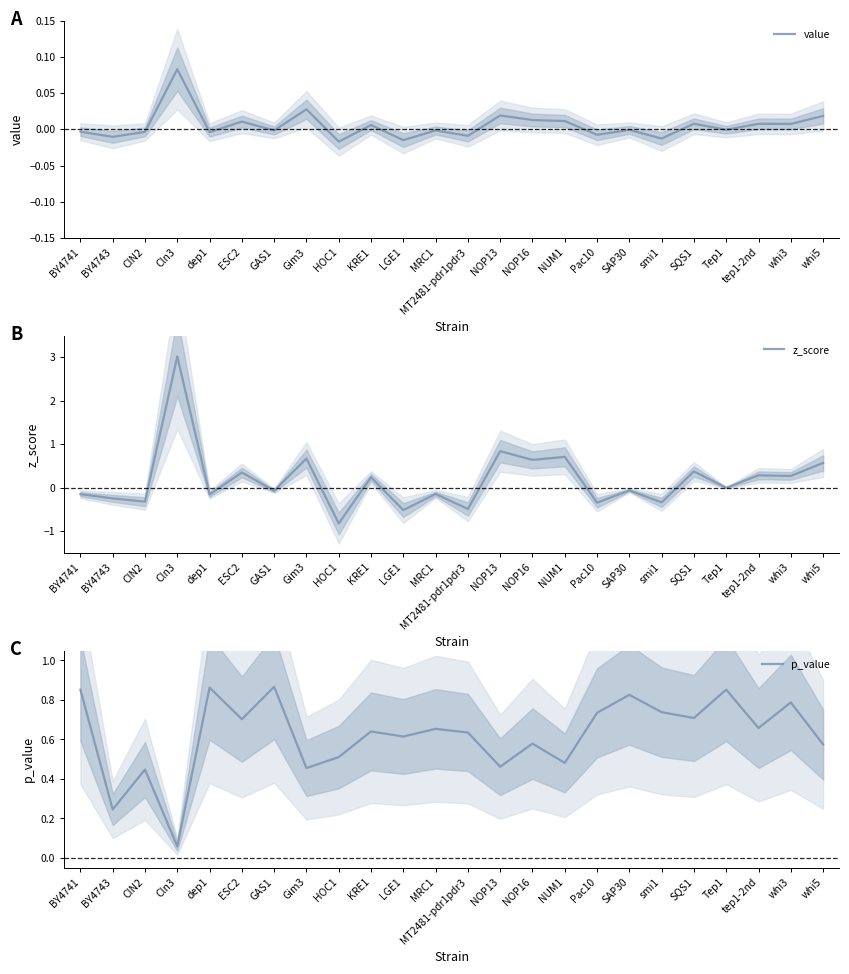

Is the value of z_score at HOC1 greater than the value of p_value at CIN2?

No